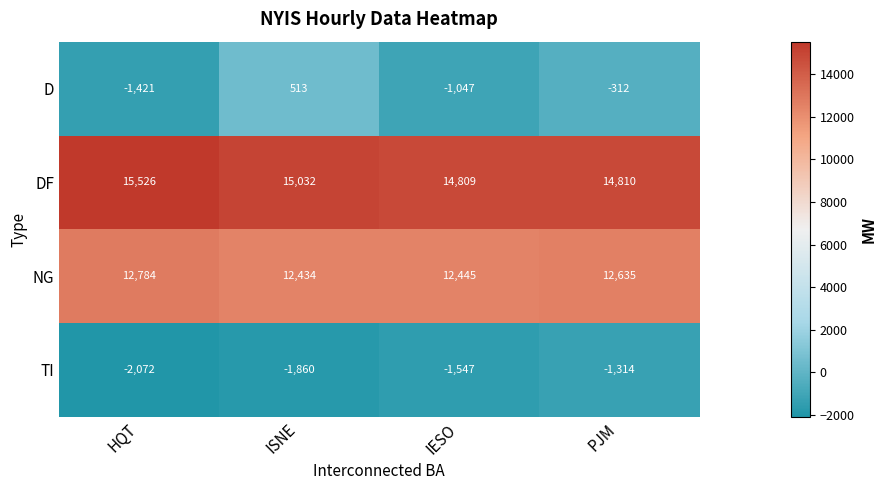

Reading left to right, list all the values displayed in this chart.

D: -1421	513	-1047	-312
DF: 15526	15032	14809	14810
NG: 12784	12434	12445	12635
TI: -2072	-1860	-1547	-1314